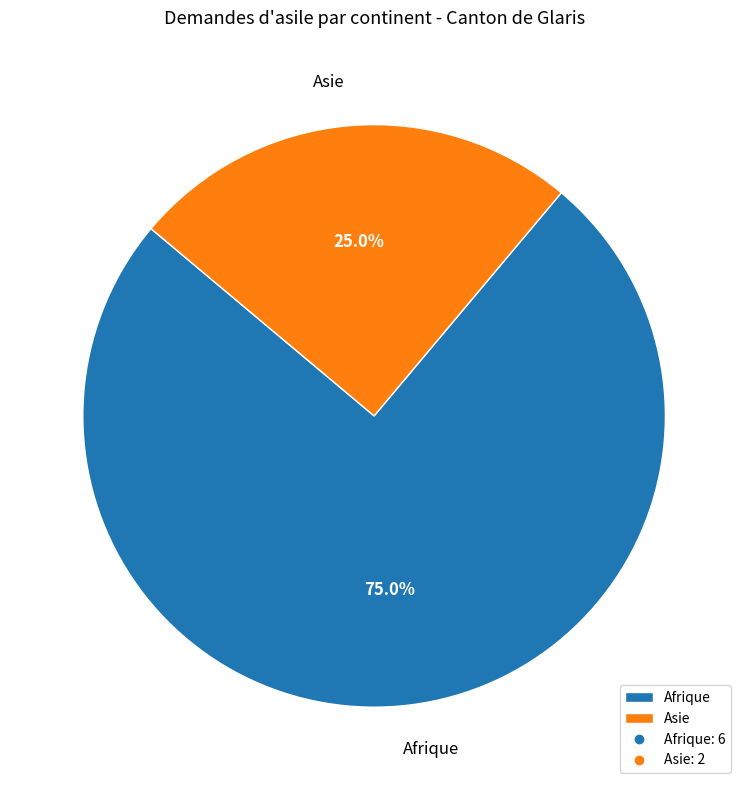

Rank the categories by value from highest to lowest.

Afrique, Asie